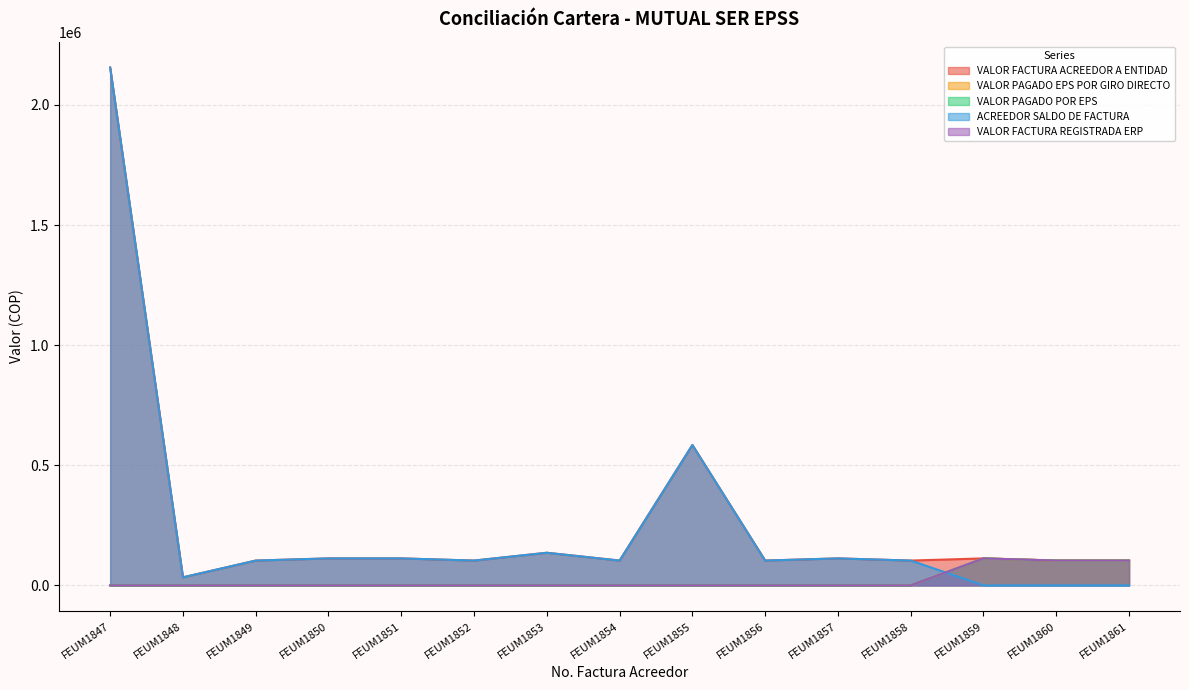

True or false: VALOR FACTURA REGISTRADA ERP and VALOR PAGADO EPS POR GIRO DIRECTO intersect in this chart.

False